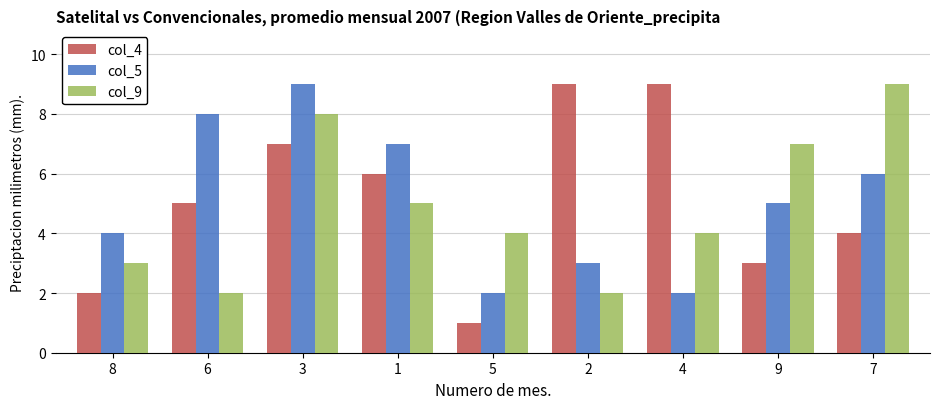

Are the bars horizontal?

No